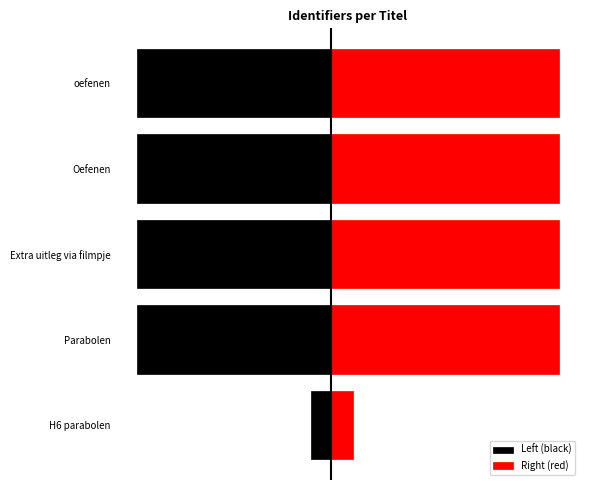

The value of Right (red) at Extra uitleg via filmpje is 7091615.9. True or false?

False